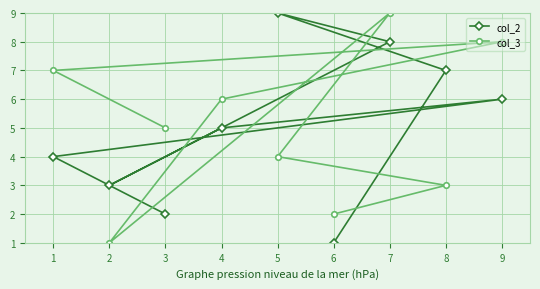

Reading right to left, list all the values displayed in this chart.

col_2: 9=6	8=7	7=8	6=1	5=9	4=5	3=2	2=3	1=4
col_3: 9=8	8=3	7=9	6=2	5=4	4=6	3=5	2=1	1=7